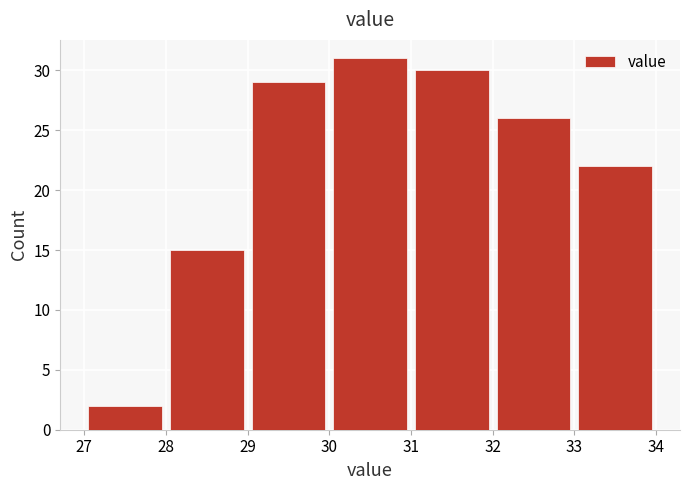

Over which range of the x-axis is the bar tallest?

30 to 31